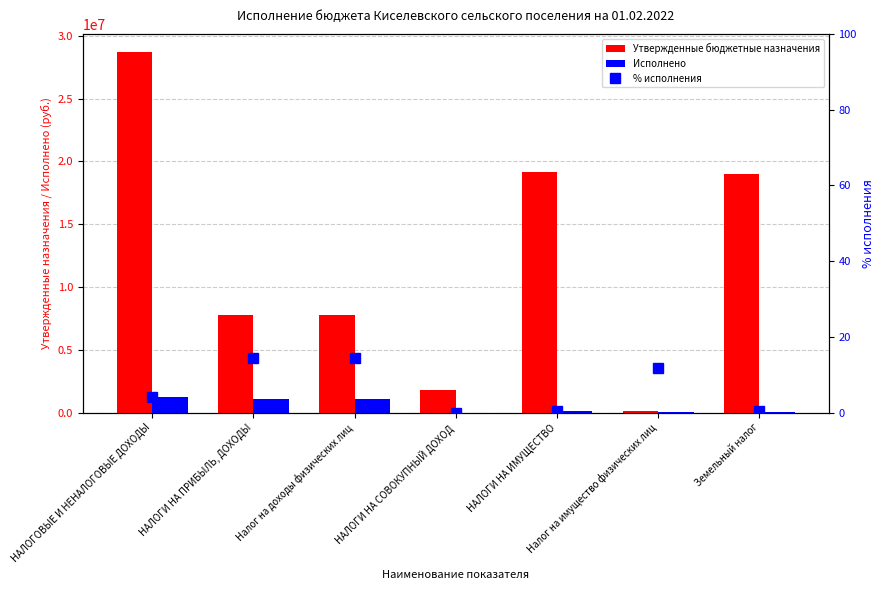

At which category is the sum across all series the highest?

НАЛОГОВЫЕ И НЕНАЛОГОВЫЕ ДОХОДЫ